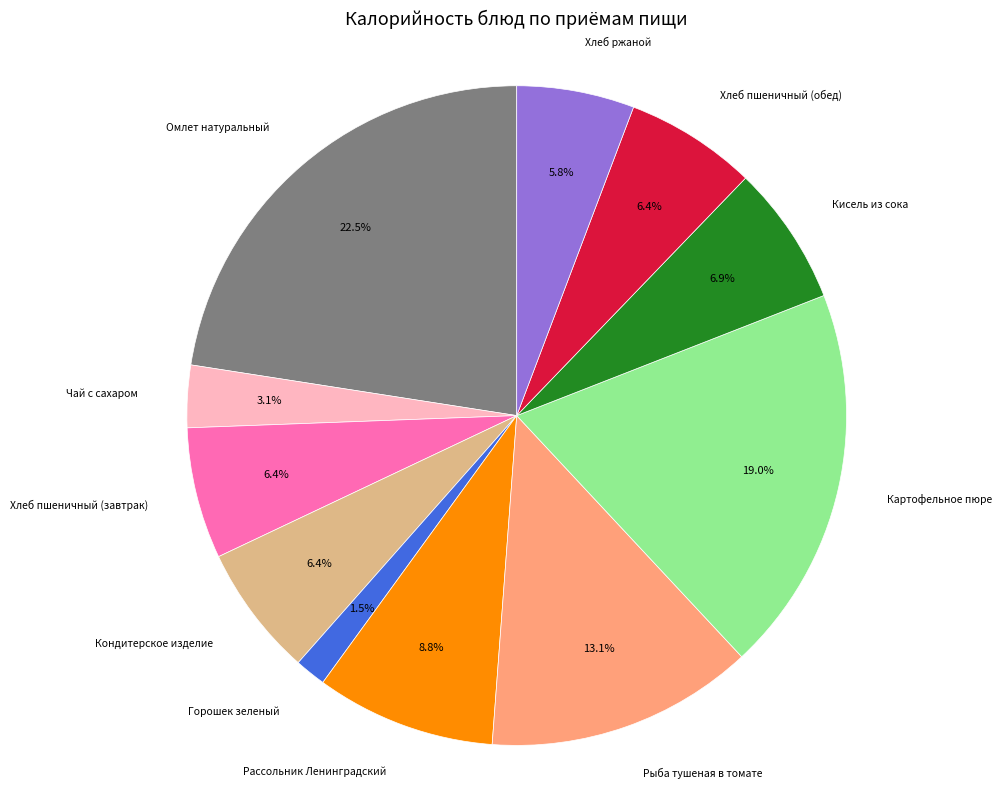

Is there any slice that represents more than half of the pie?

No